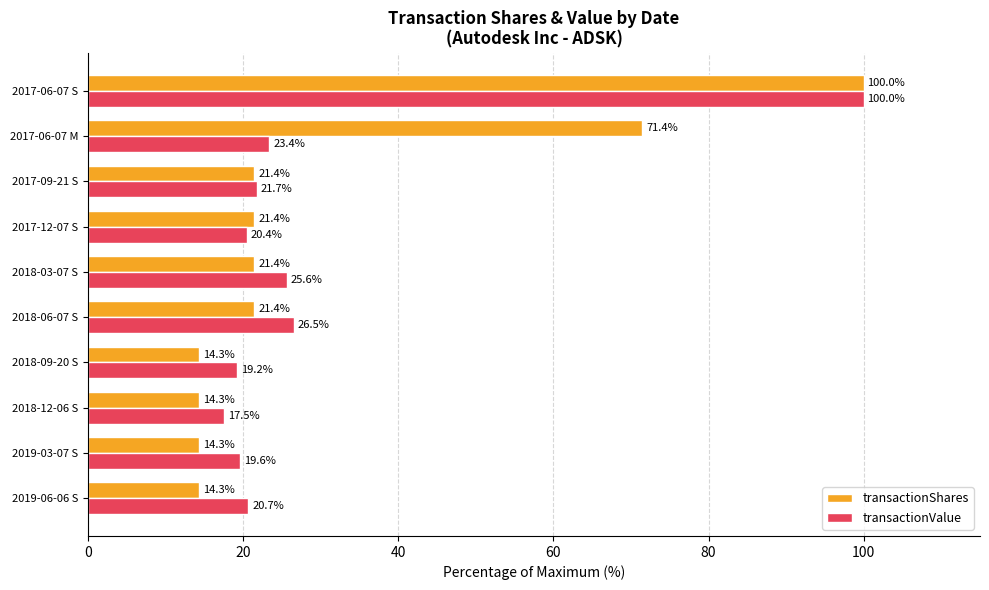

Is it true that transactionValue equals 21.7 at 2017-09-21 S?

True